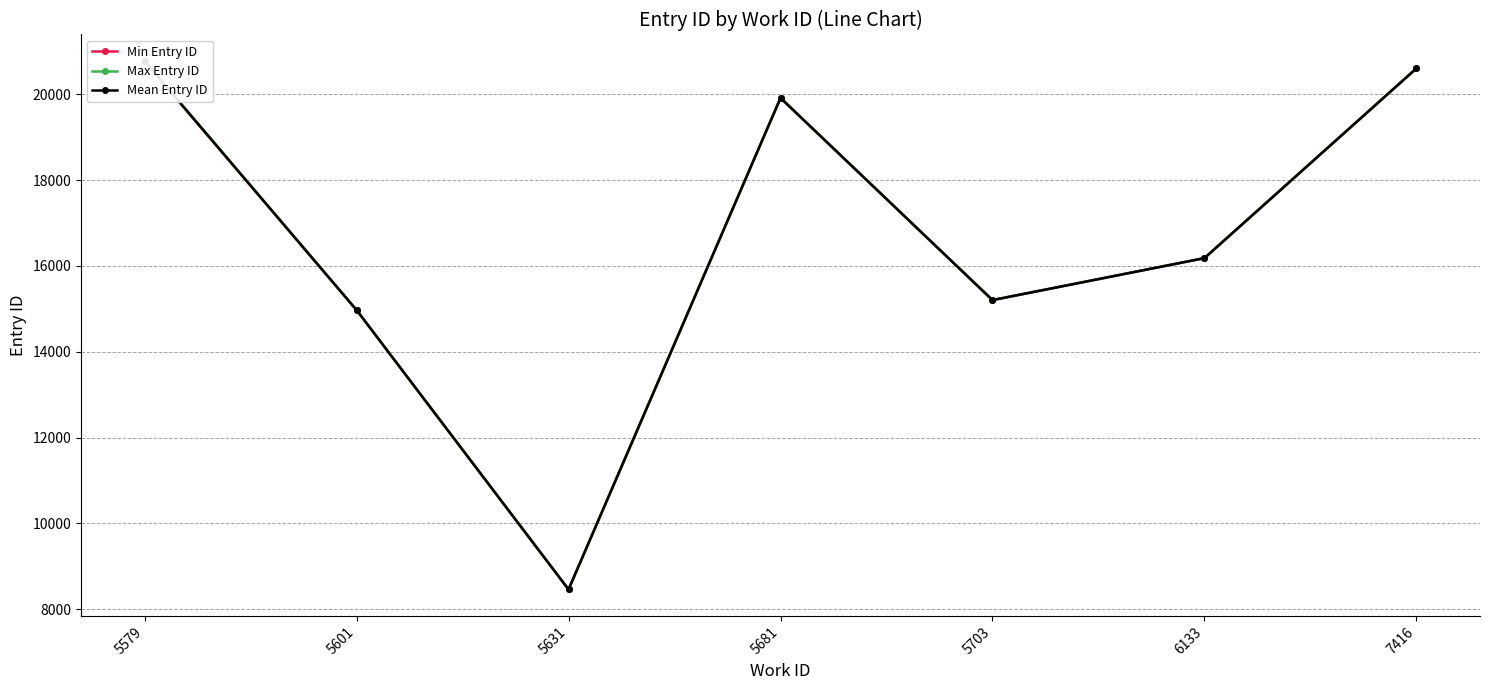

Which series has the largest range (max minus min)?

Max Entry ID